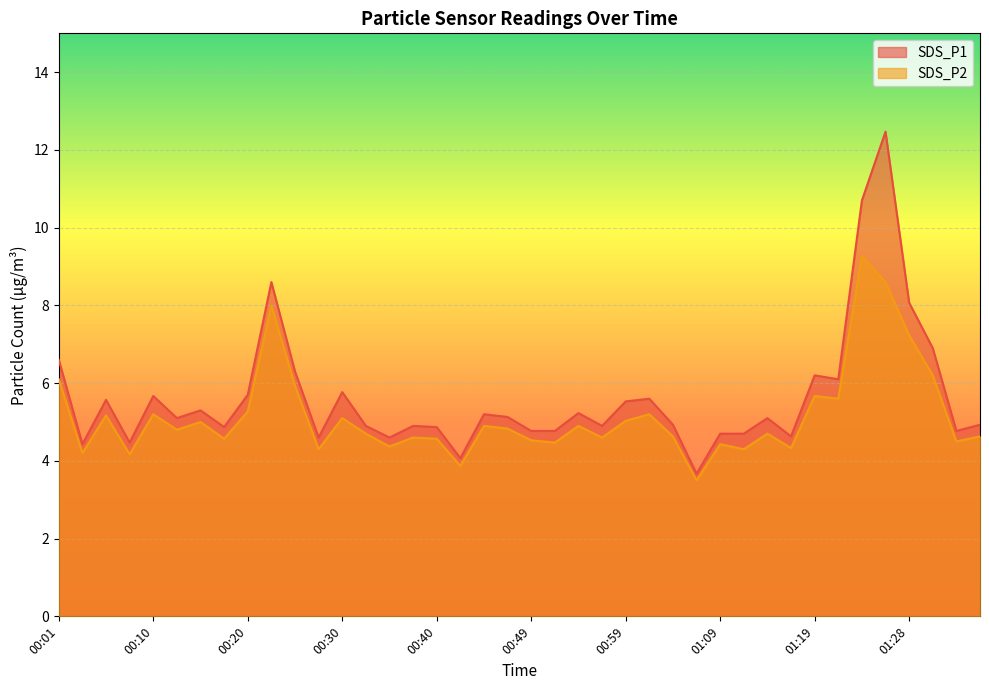

True or false: SDS_P1 and SDS_P2 intersect in this chart.

False